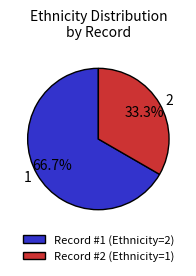

How much of the chart is everything except Record #1 (Ethnicity=2)?

33.3%